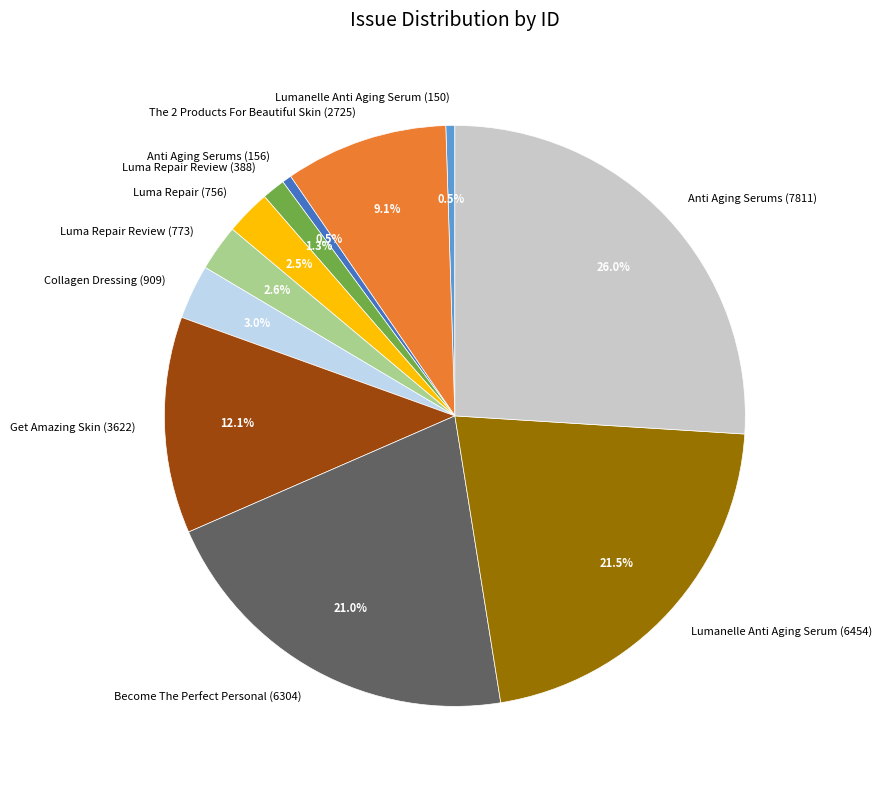

To the nearest percent, what is the difference between the largest and smallest slice percentages?

25%